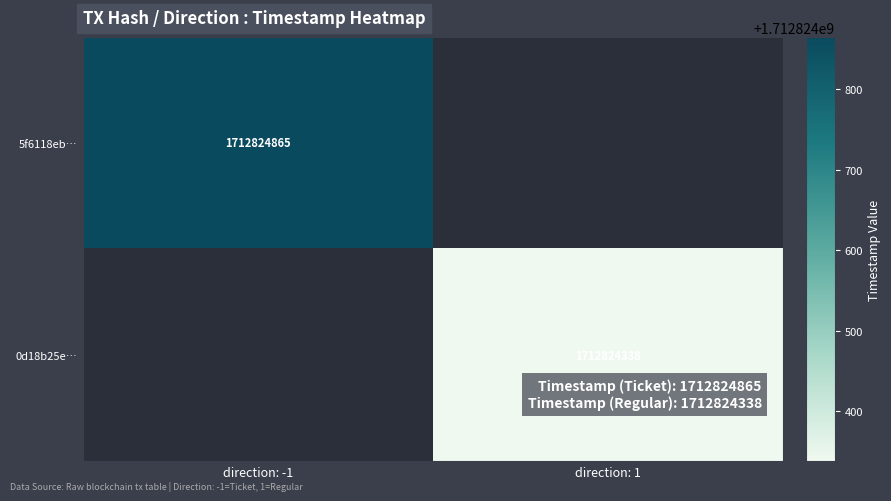

Reading right to left, list all the values displayed in this chart.

5f6118ebdf8e7f69d450dac0b38b50c1a942670: 1712824865	-1
0d18b25e7f85669bf5f364bf765db259aa5c9a6: 1712824338	1